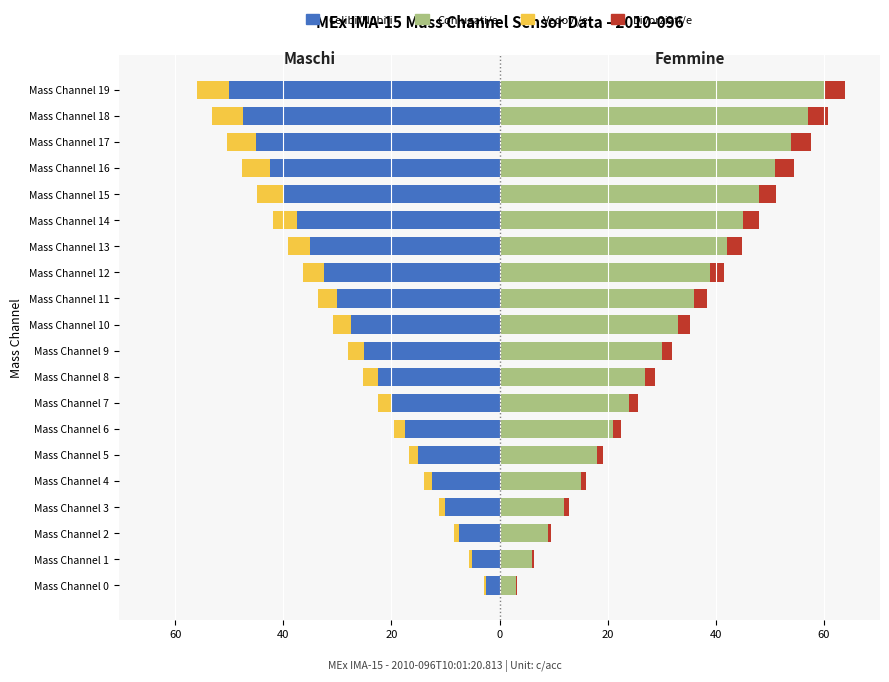

The Coniugati/e series shows 33.0 at Mass Channel 10. True or false?

True